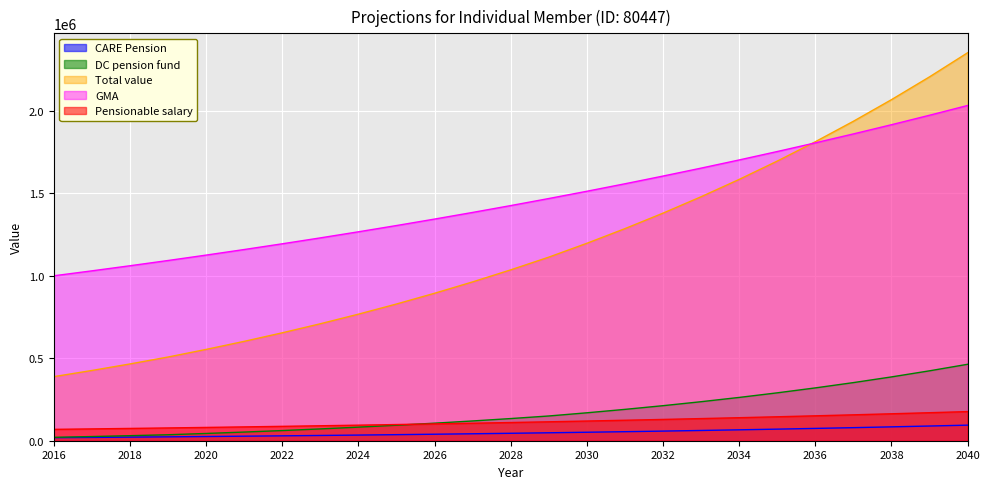

How many data points in Pensionable salary are above 110353?

13